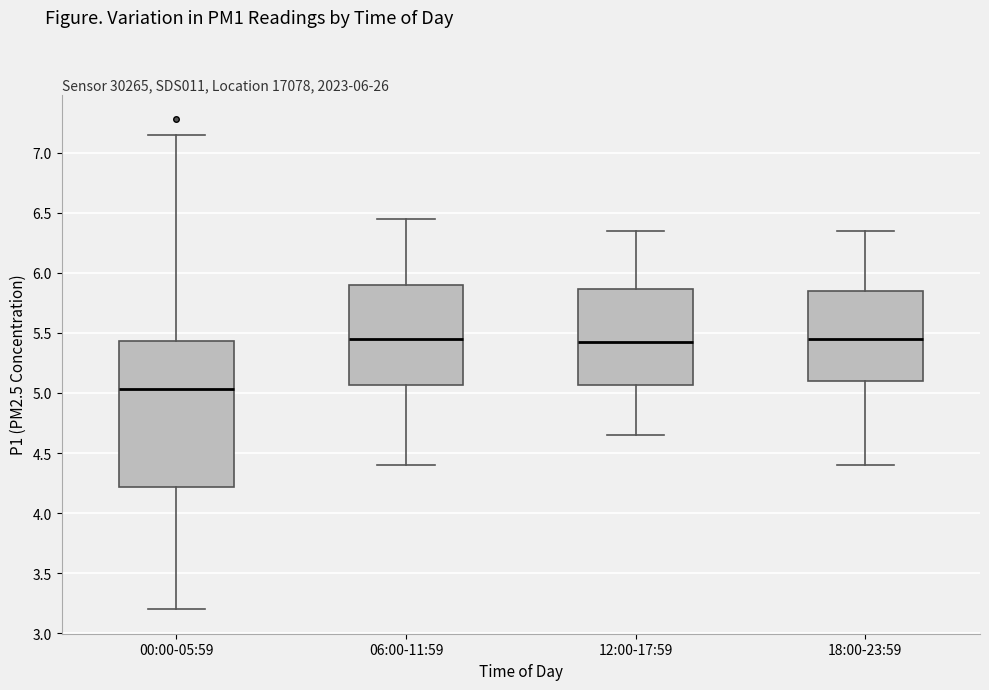

Where does the lower whisker of the box for 18:00-23:59 end on the y-axis? The values are not printed on the chart, so give them approximately, as read against the axis.

4.40